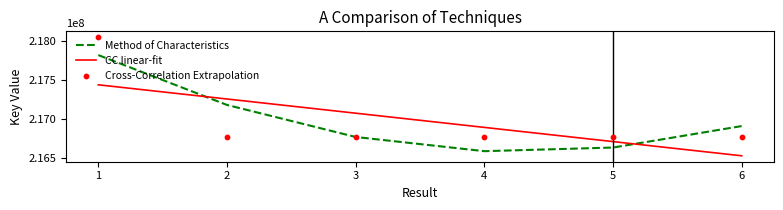

Which series has the largest total across all categories?

Method of Characteristics